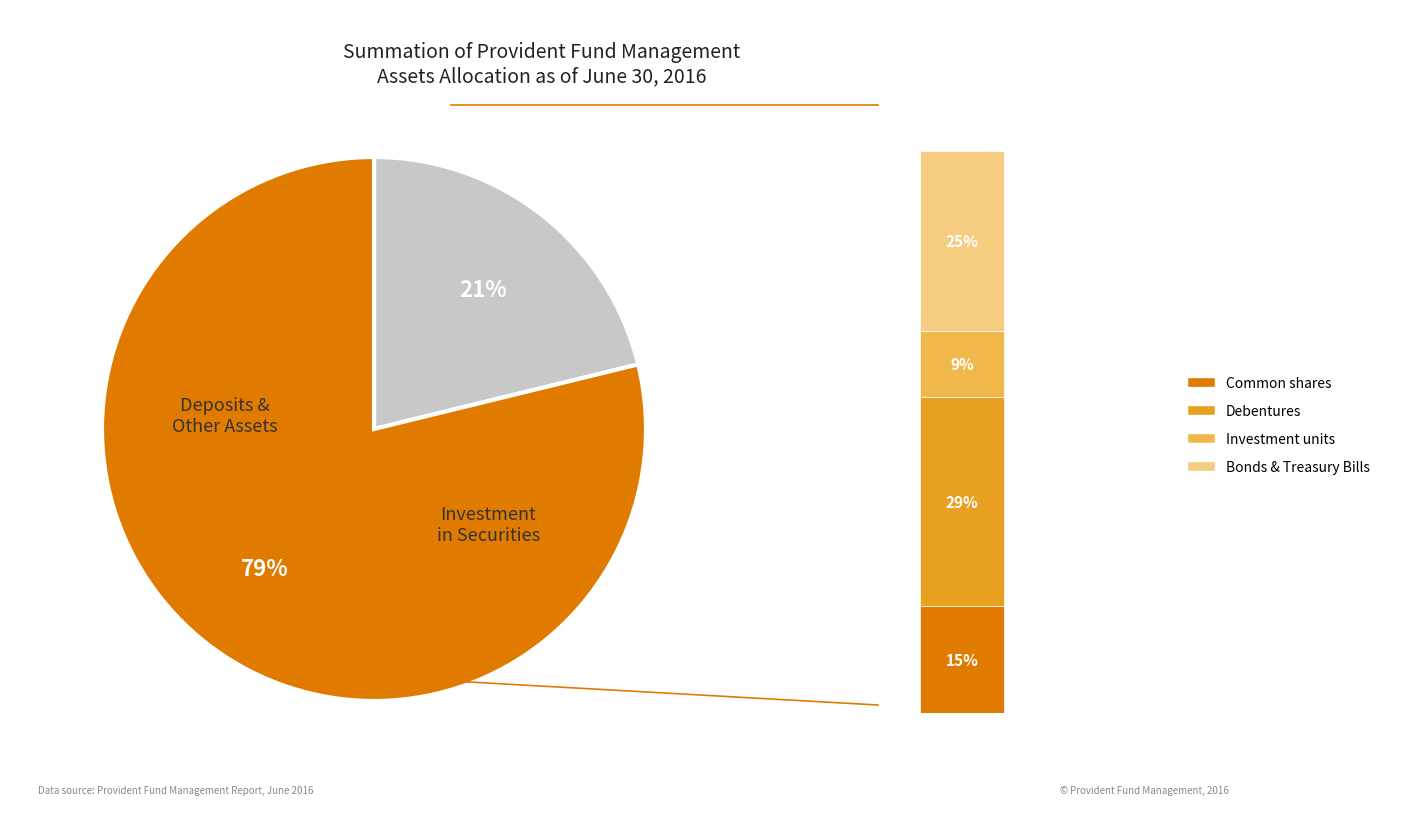

Which category has the biggest portion of the pie?

Debentures